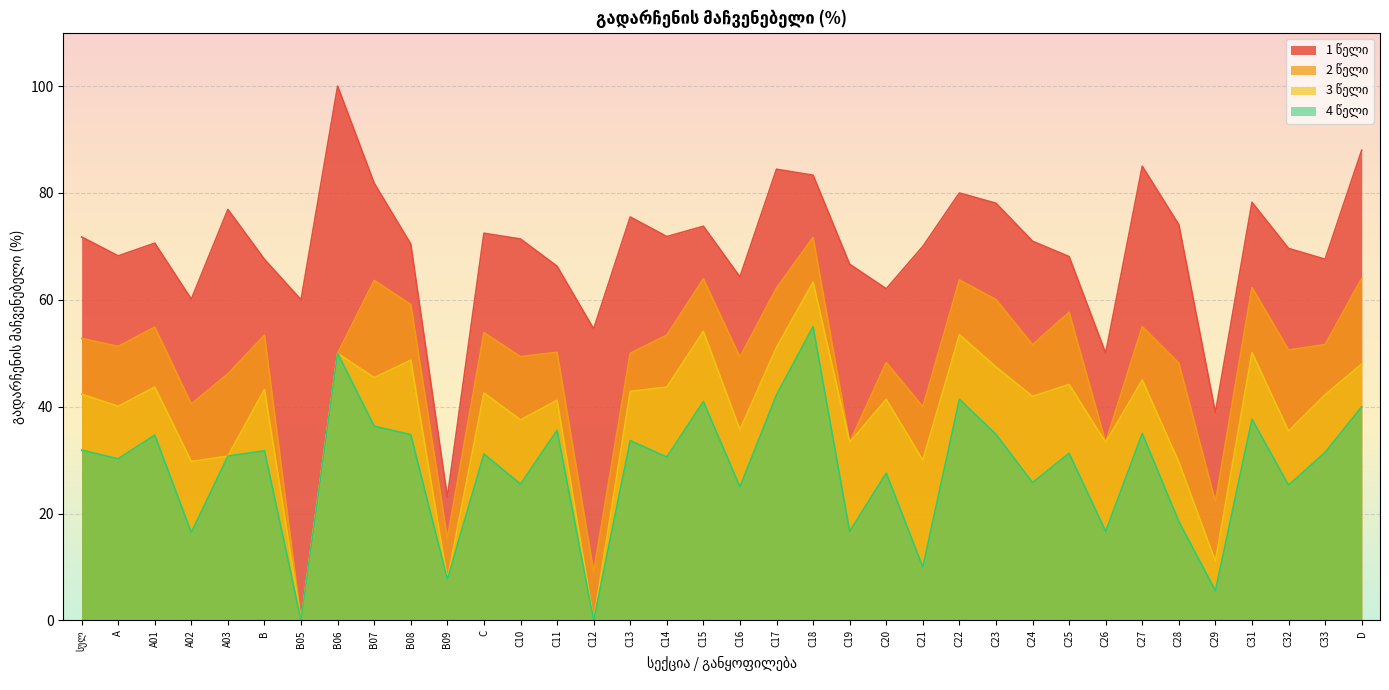

Where is the first local maximum for 2 წელი?

A01